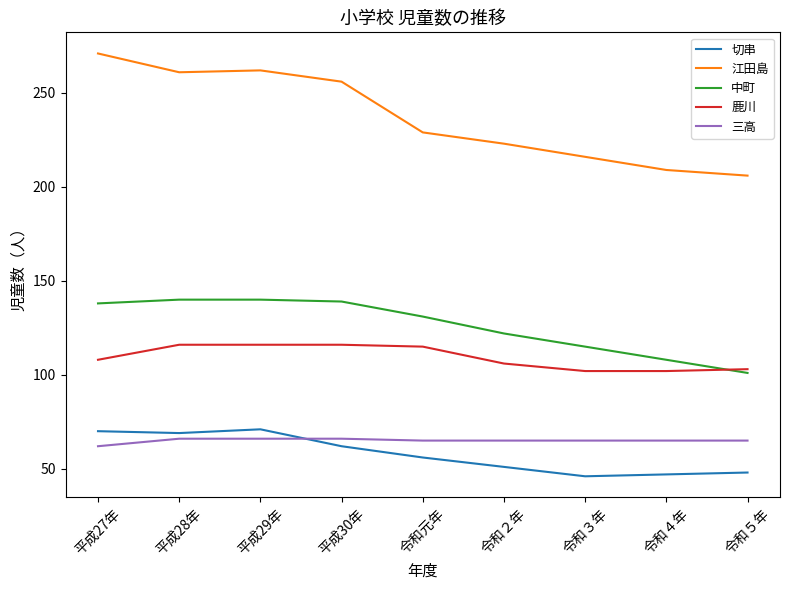

Reading left to right, extract all data points from this chart.

切串: 70	69	71	62	56	51	46	47	48
江田島: 271	261	262	256	229	223	216	209	206
中町: 138	140	140	139	131	122	115	108	101
鹿川: 108	116	116	116	115	106	102	102	103
三高: 62	66	66	66	65	65	65	65	65